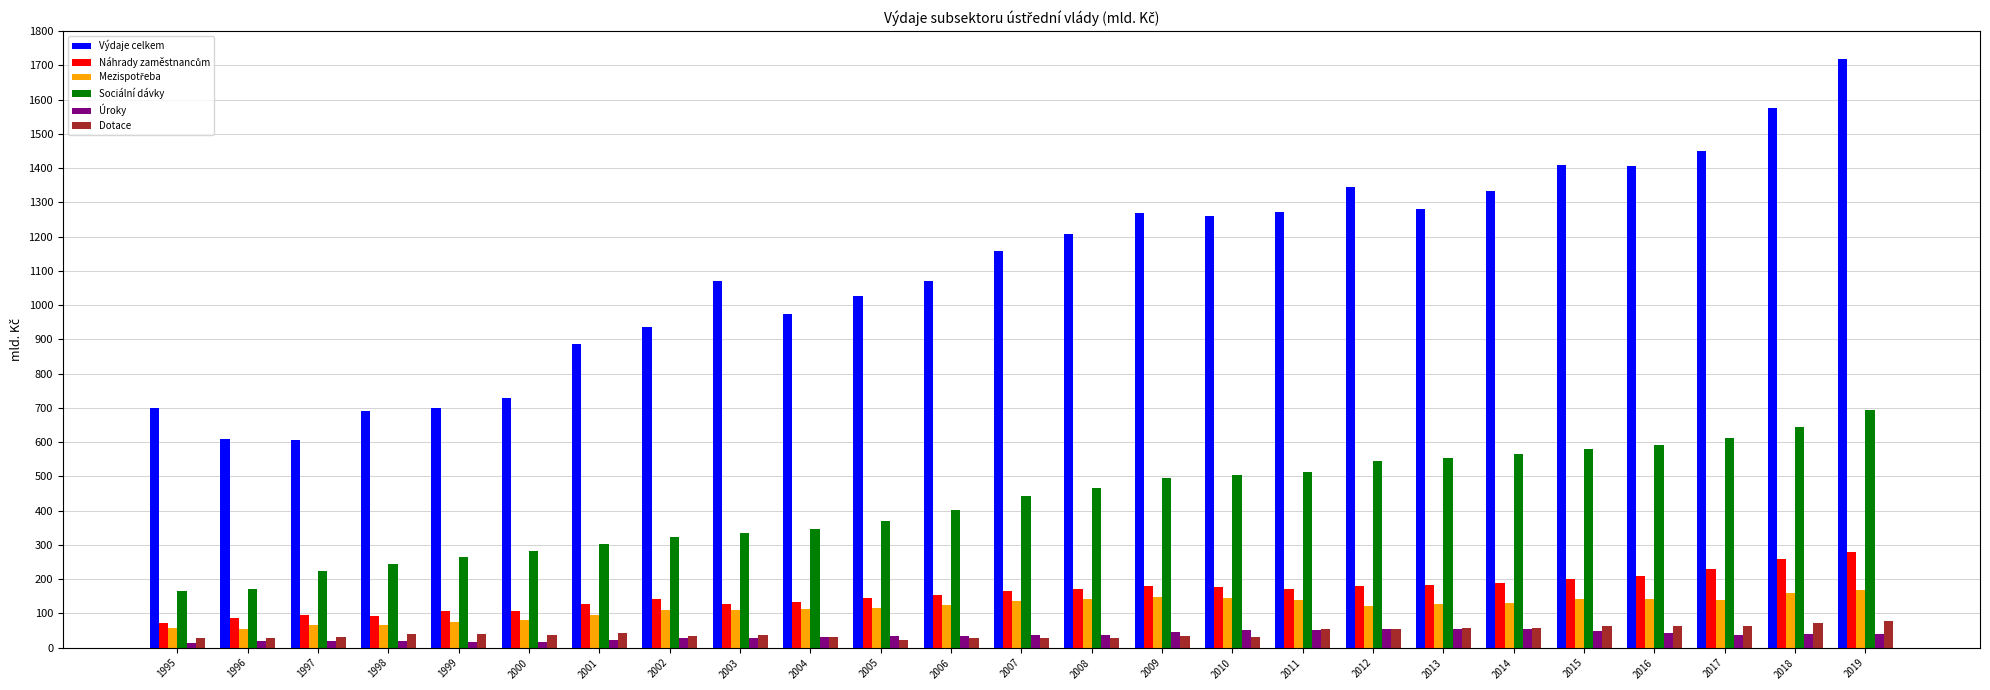

What is the spread (max minus min) of values at 2019?

1677.9